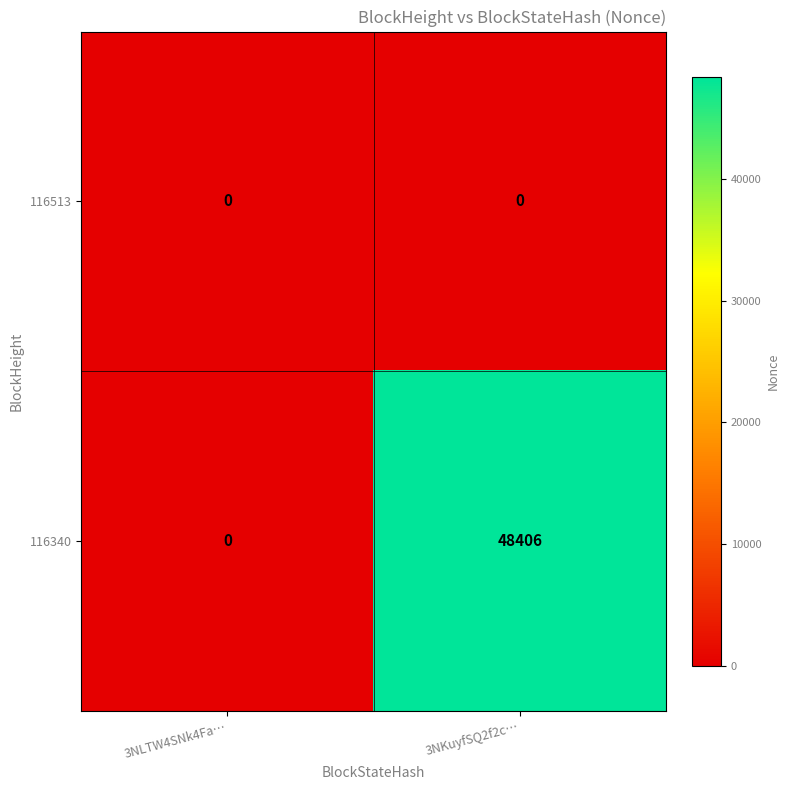

Reading left to right, list all the values displayed in this chart.

116513: 3NLTW4SNk4Fa…=0	3NKuyfSQ2f2c…=0
116340: 3NLTW4SNk4Fa…=0	3NKuyfSQ2f2c…=48406